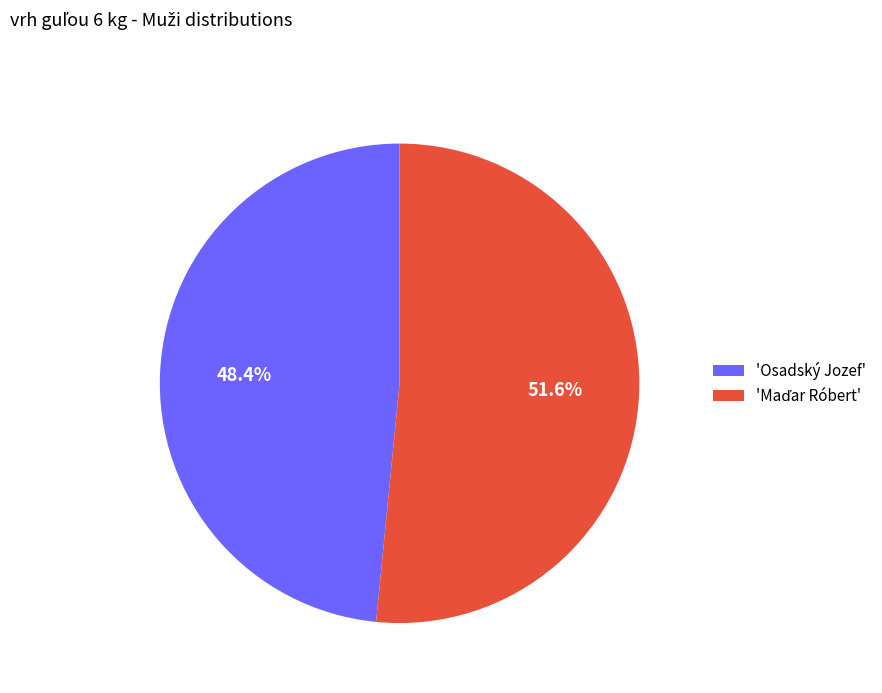

What is the smallest slice in the pie chart?

'Osadský Jozef'